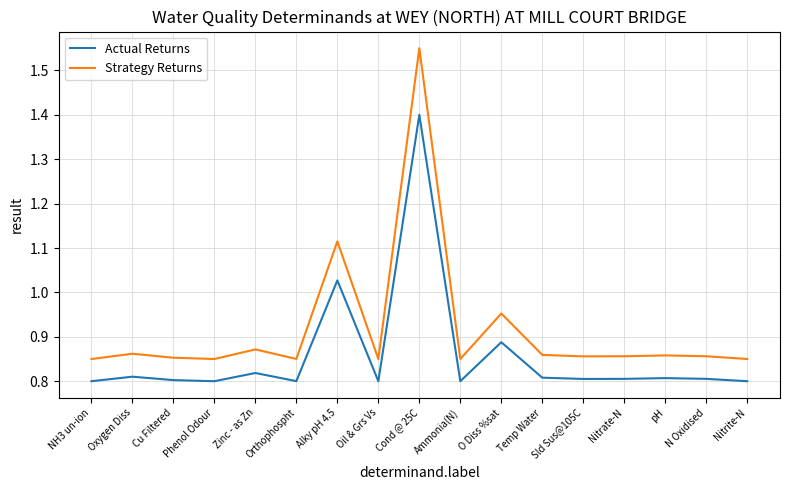

Where is Strategy Returns nearest to the value 1?

O Diss %sat